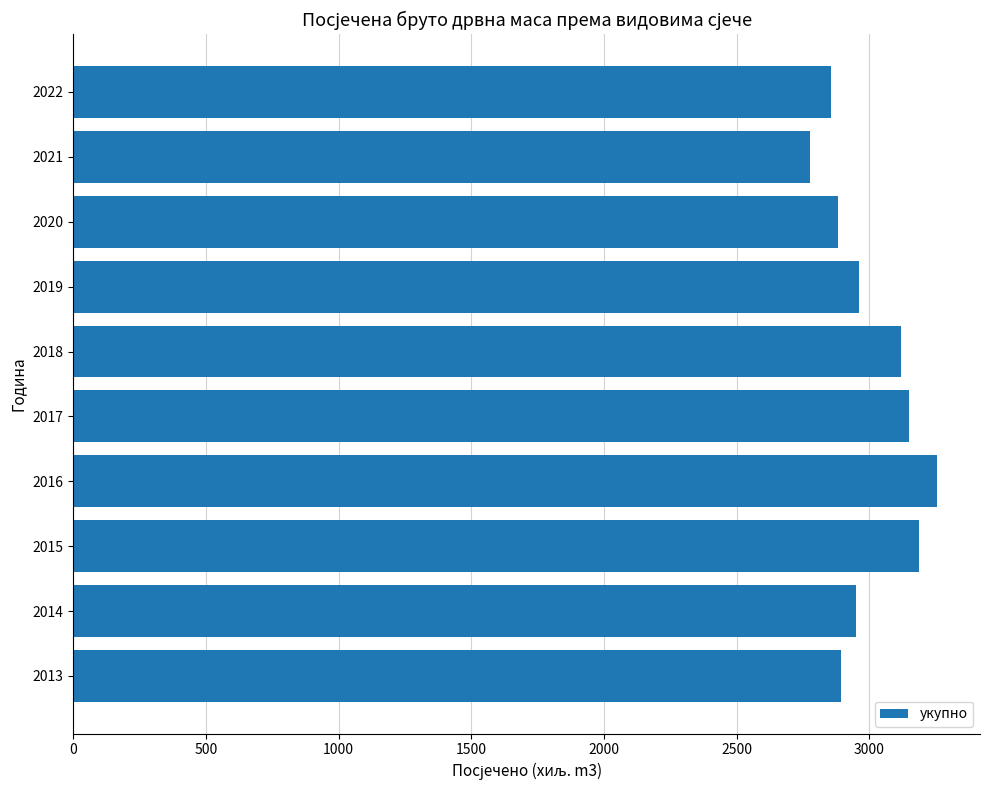

What is the ratio of the value at 2019 to the value at 2020?

1.0